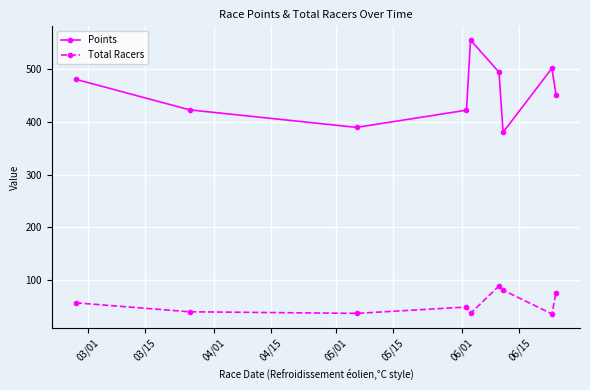

What is the value of the Points point at the 4th from the left?

422.6